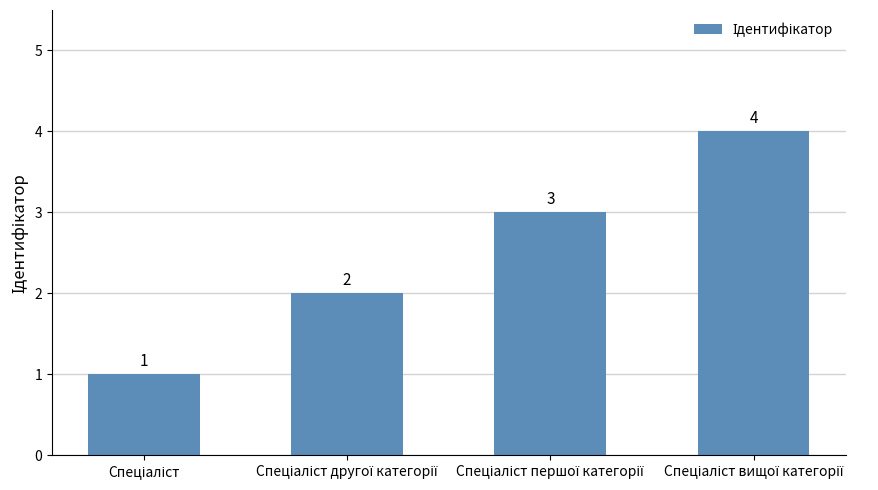

What is the value of the 2nd bar from the left?

2